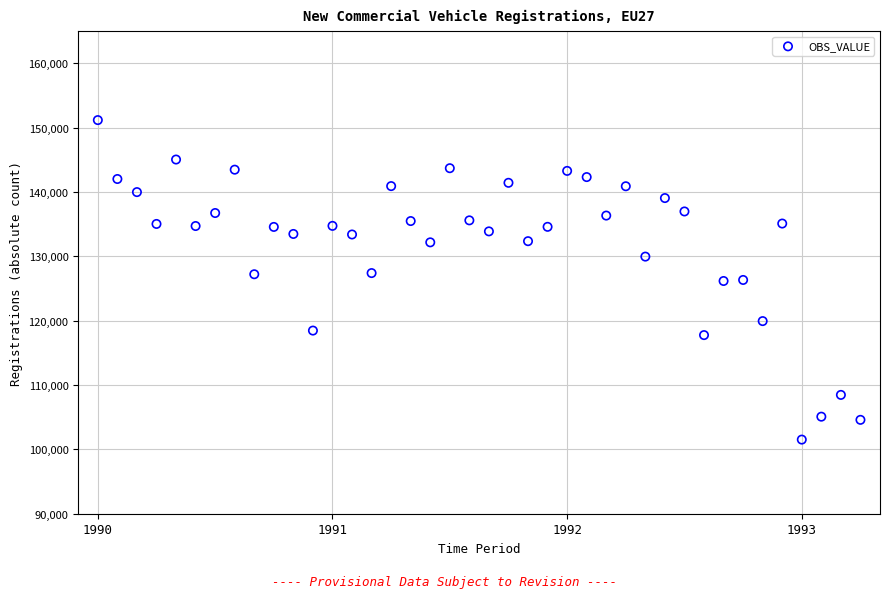

What is the range of Y values (max minus min)?

49668